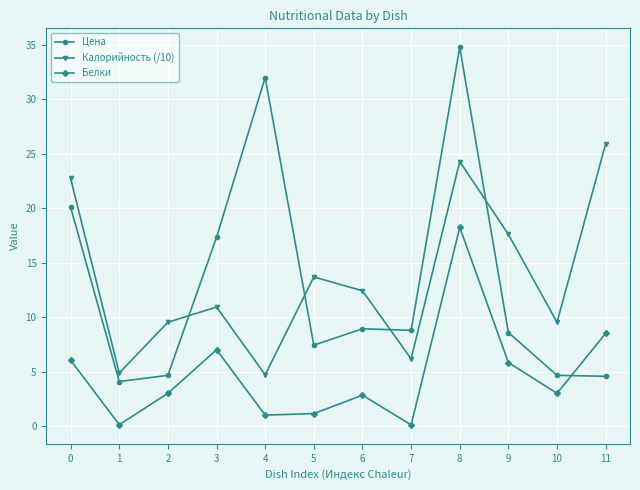

How many distinct data groups are displayed?

3